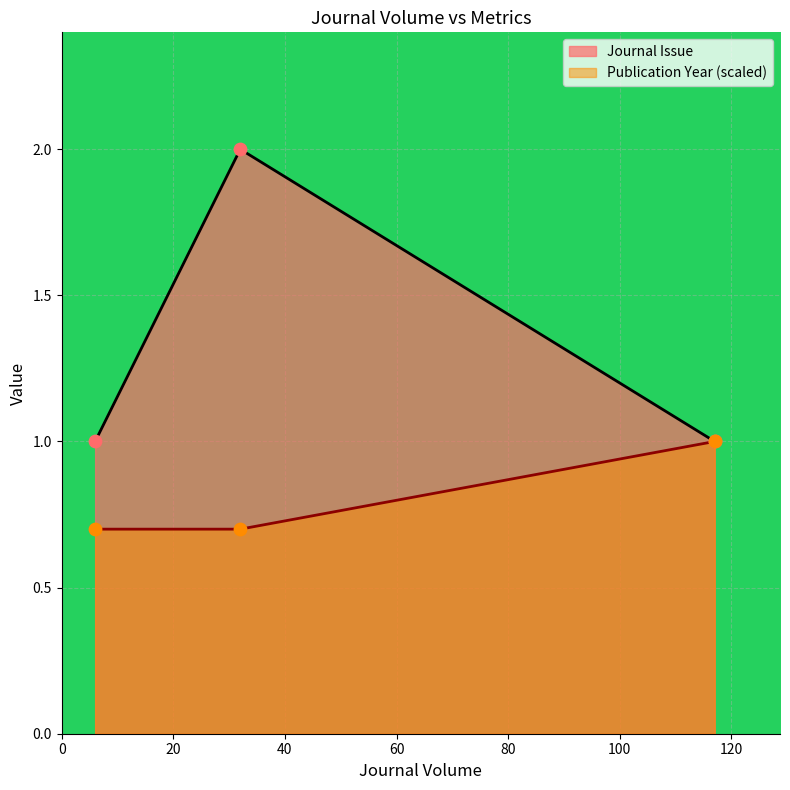

Between 32 and 117, which is larger?

32